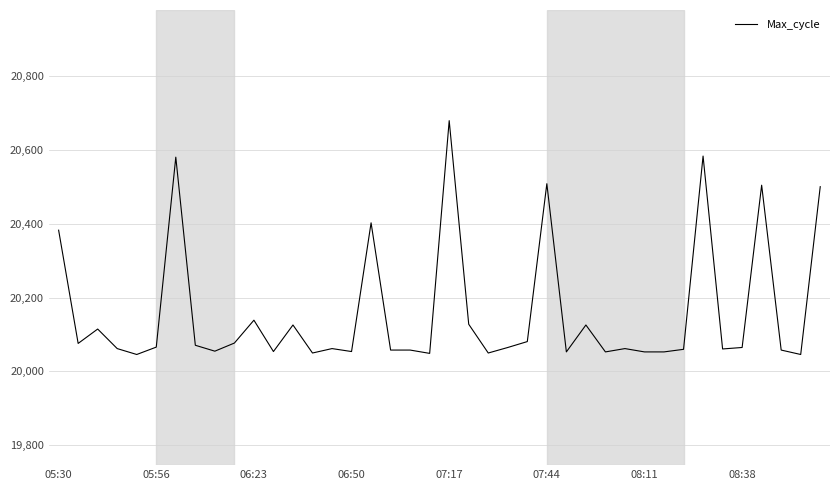

What is the difference between the maximum and minimum values?

634